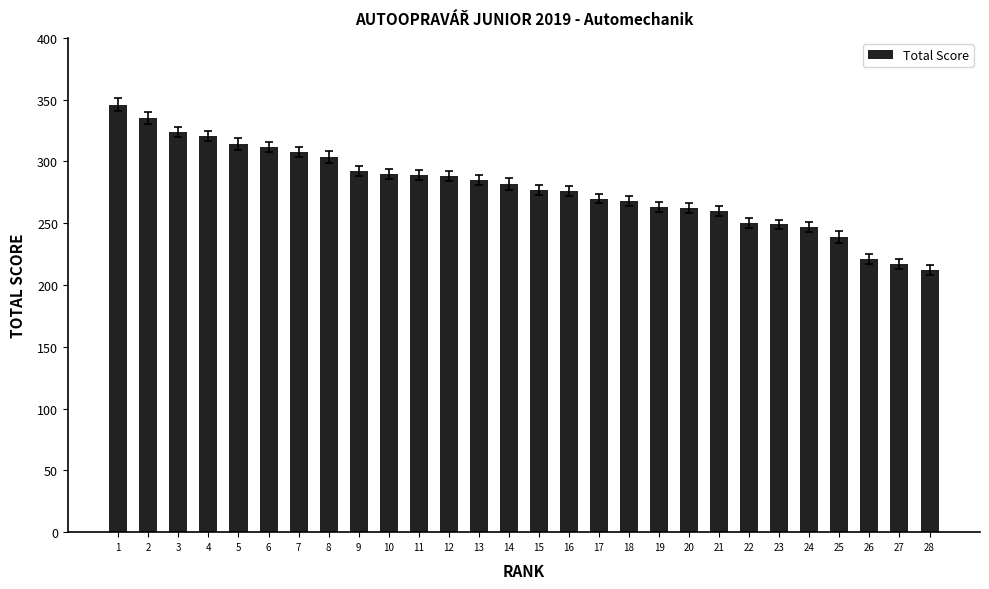

What is the value of the 10th bar from the left?

290.0